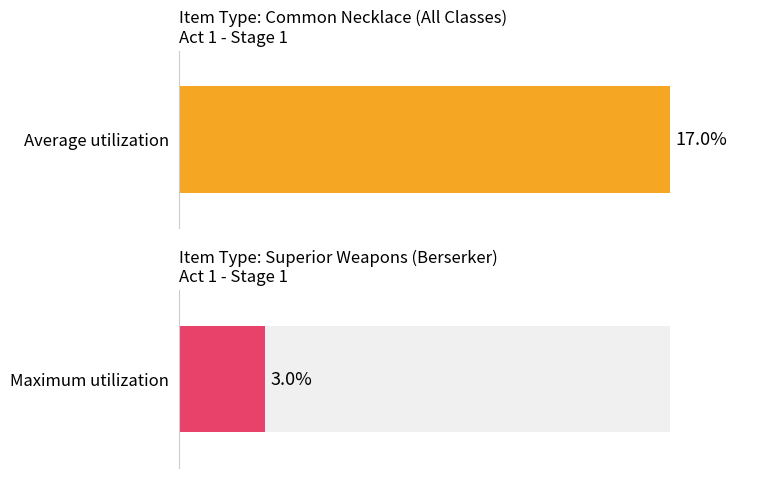

At which label is Average utilization closest to 10?

Necklace (All)